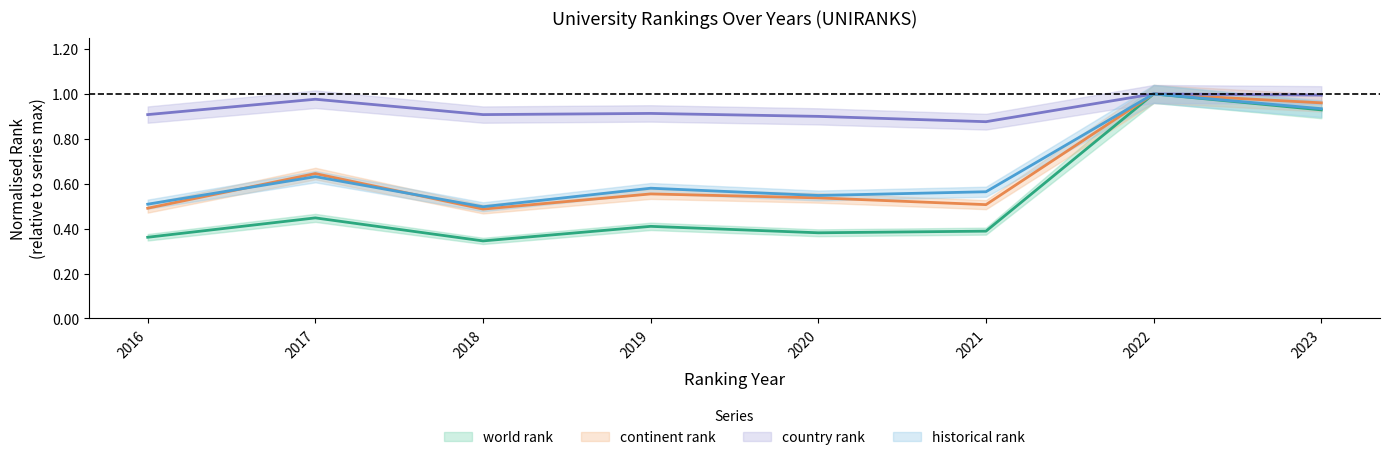

Rank the categories by world rank value from lowest to highest.

2018, 2016, 2020, 2021, 2019, 2017, 2023, 2022